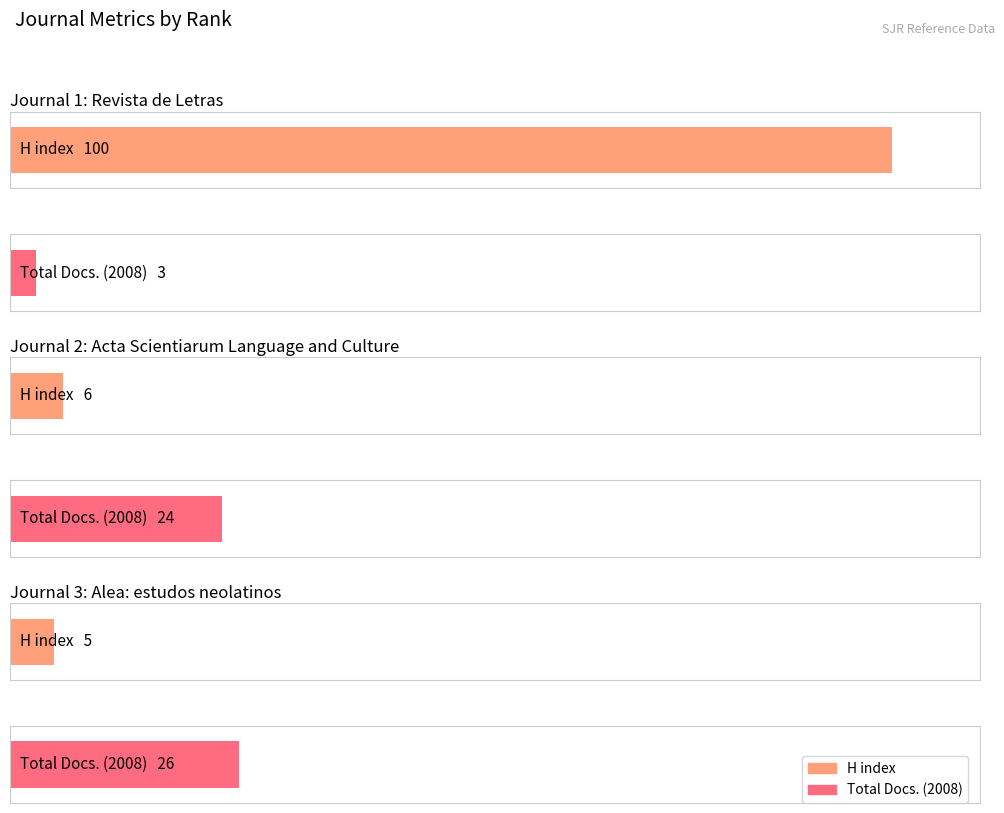

How many values in the Total Docs. (2008) series are below 24?

1